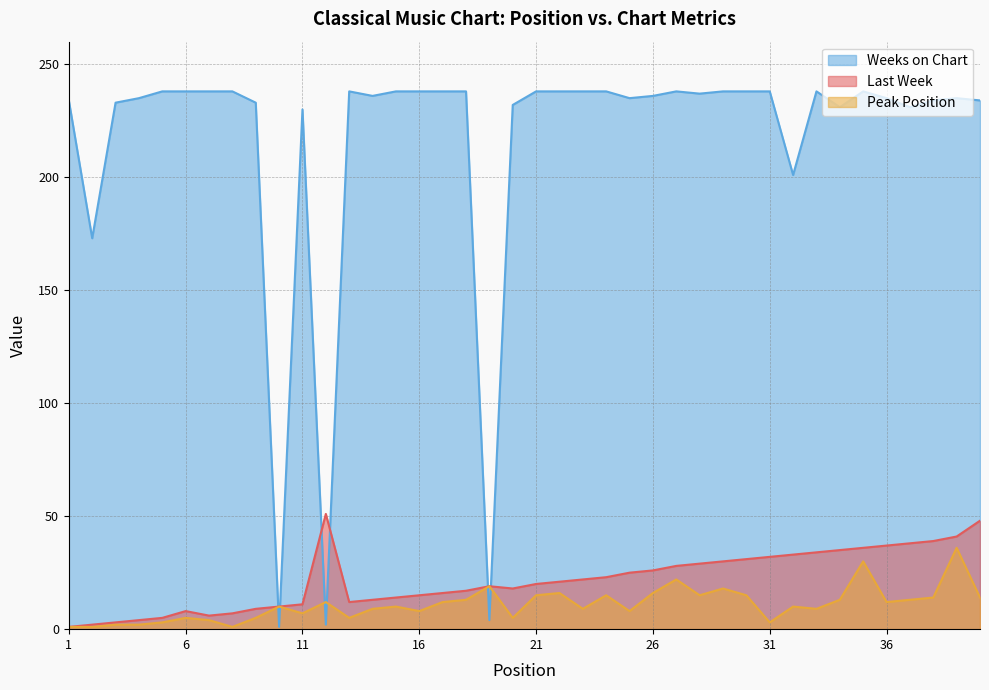

After their last crossing, which series has the higher values: Last Week or Weeks on Chart?

Weeks on Chart